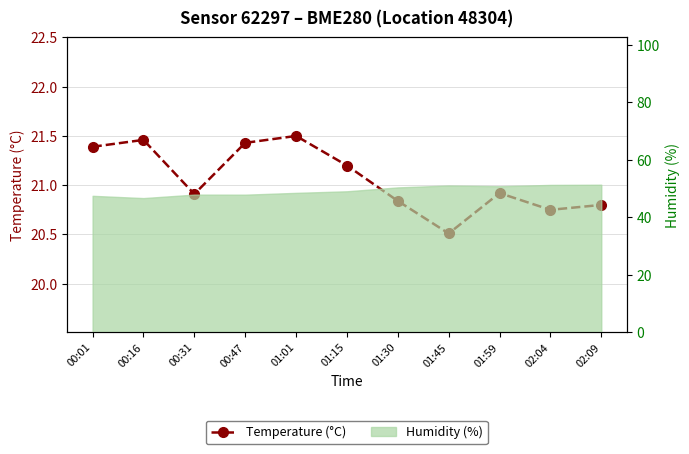

Reading left to right, what are all the values shown in this chart?

00:01=21.4	00:16=21.5	00:31=20.9	00:47=21.4	01:01=21.5	01:15=21.2	01:30=20.8	01:45=20.5	01:59=20.9	02:04=20.8	02:09=20.8